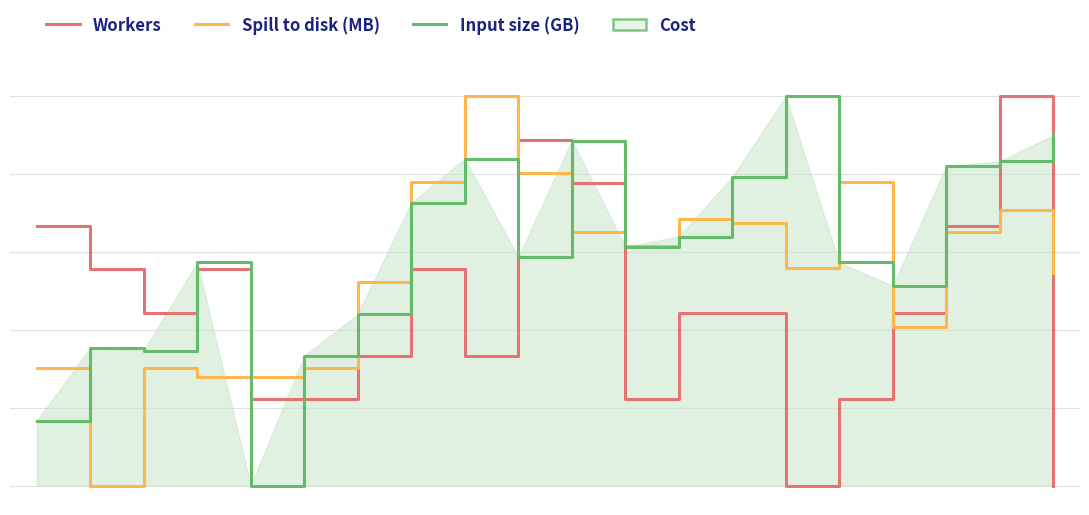

Reading left to right, list all the values displayed in this chart.

Workers: 0.7	0.6	0.4	0.6	0.2	0.2	0.3	0.6	0.3	0.9	0.8	0.2	0.4	0.4	0.0	0.2	0.4	0.7	1.0	0.0
Spill to disk (MB): 0.3	0.0	0.3	0.3	0.3	0.3	0.5	0.8	1.0	0.8	0.7	0.6	0.7	0.7	0.6	0.8	0.4	0.7	0.7	0.5
Input size (GB): 0.2	0.4	0.3	0.6	0.0	0.3	0.4	0.7	0.8	0.6	0.9	0.6	0.6	0.8	1.0	0.6	0.5	0.8	0.8	0.9